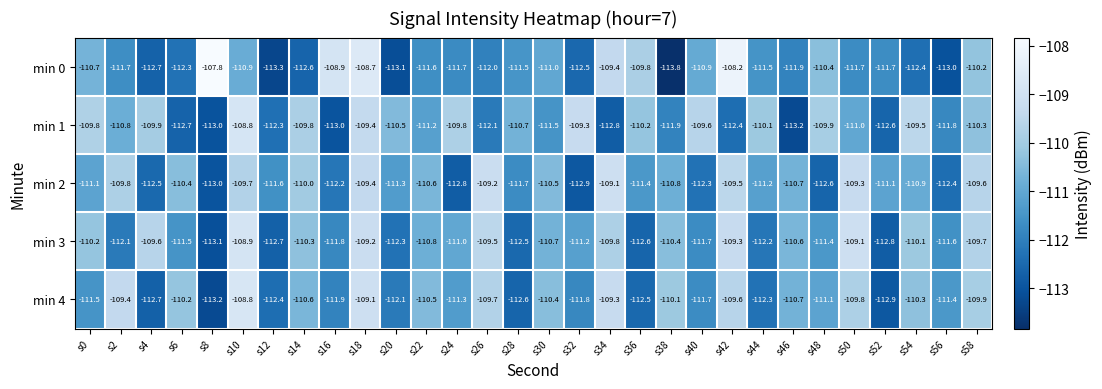

The min 0 series shows -110.4 at s48. True or false?

True